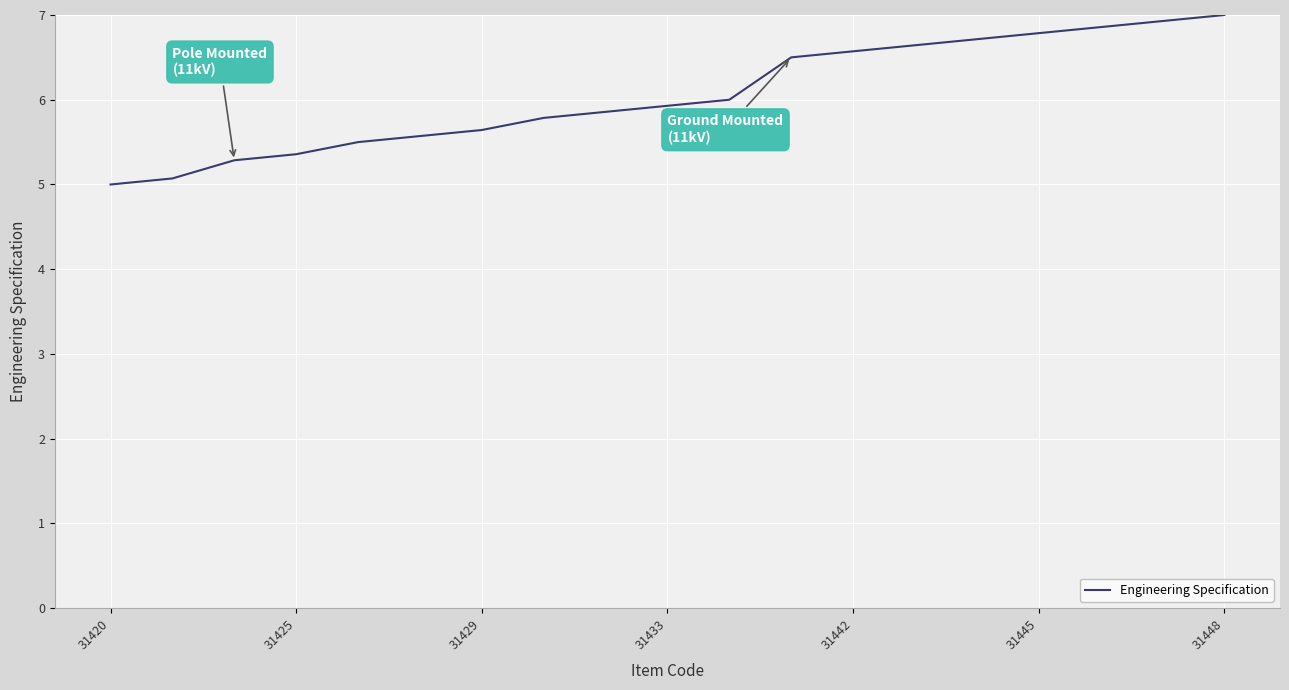

What is the smallest value displayed?

5.0